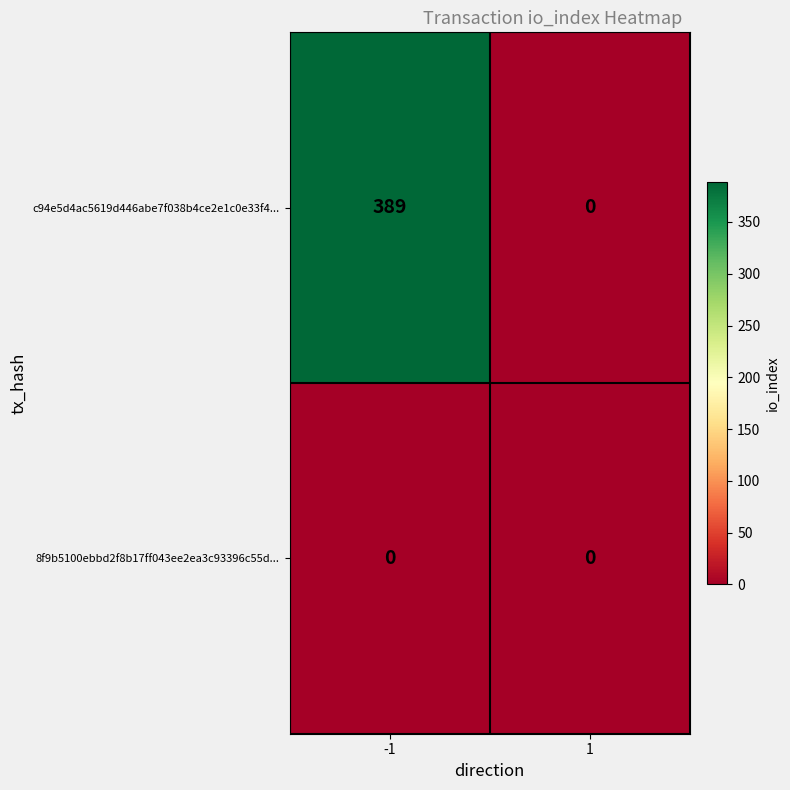

Which series has the largest total across all categories?

c94e5d4ac5619d446abe7f038b4ce2e1c0e33f4...